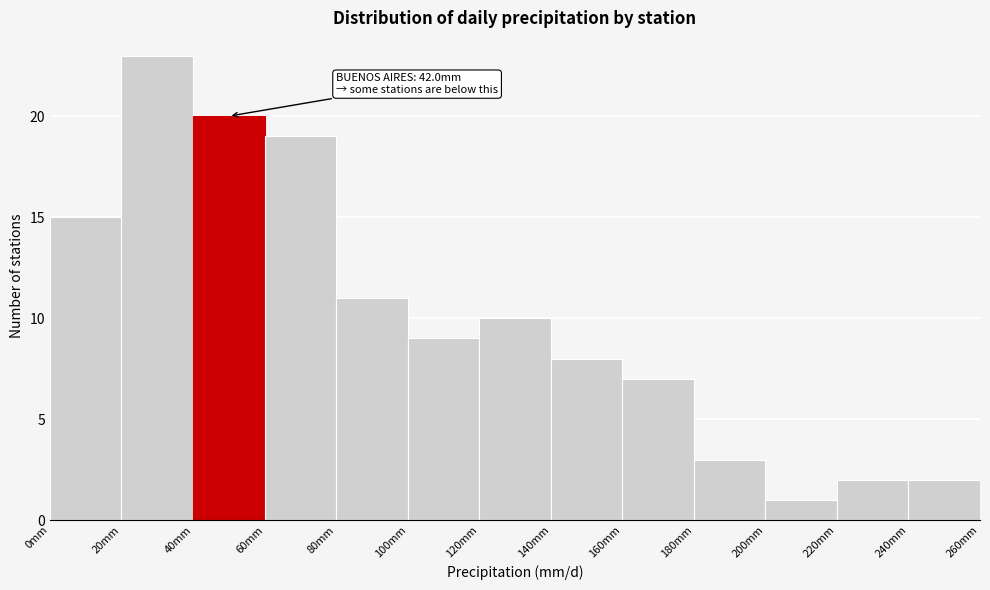

Over which range of the x-axis is the bar tallest?

20 to 40